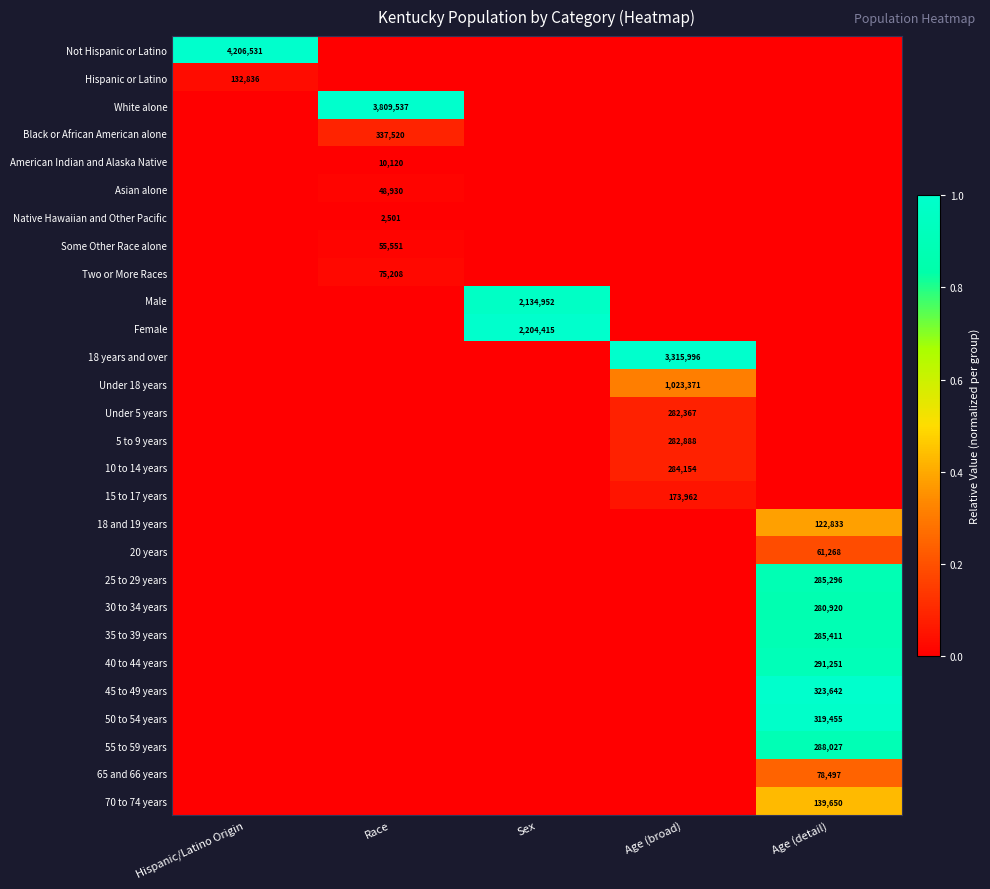

Is it true that Asian alone equals 48930 at Race?

True